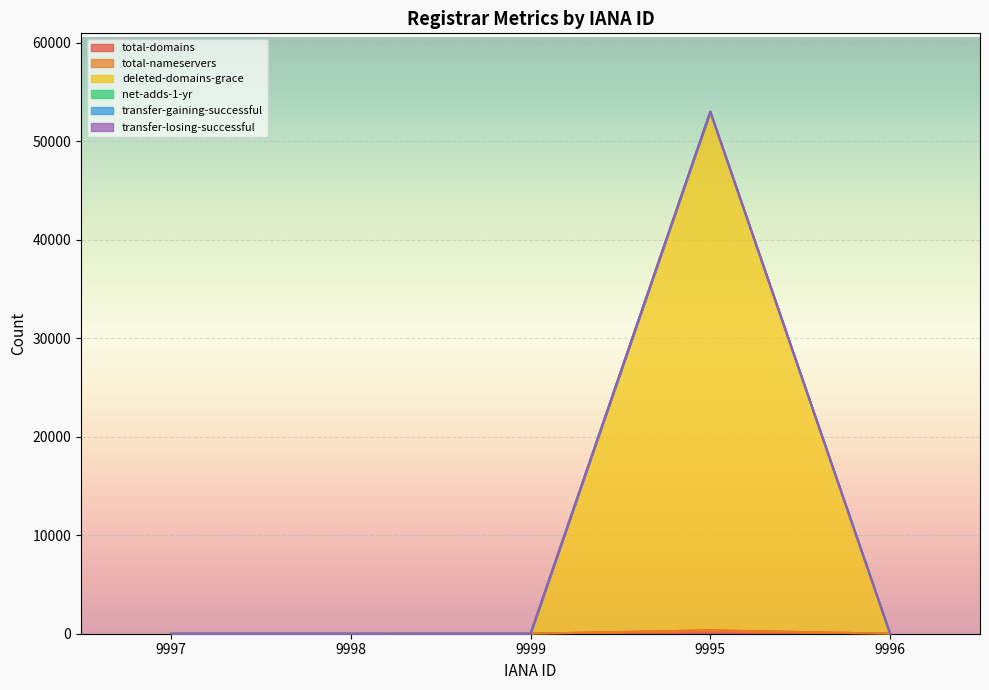

What is the sum of the transfer-losing-successful values at 9995 and 9999?

53031